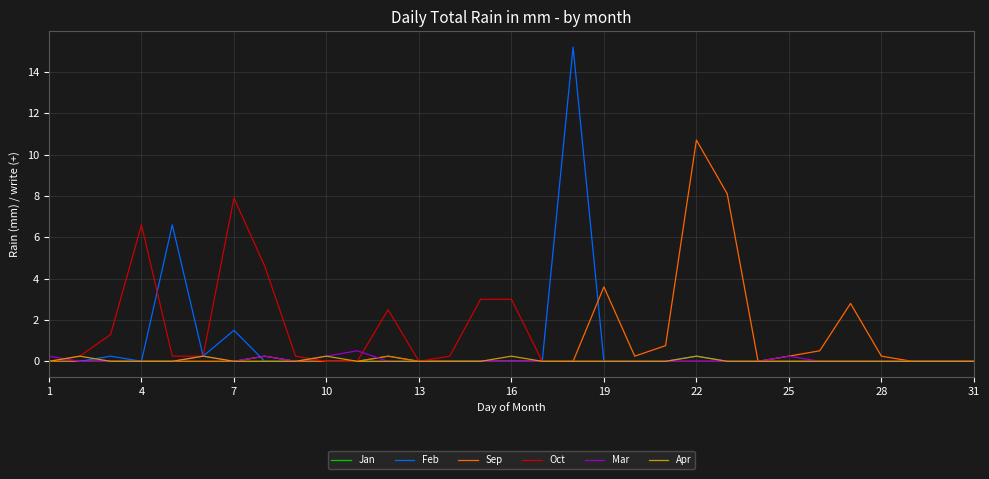

How many distinct data groups are displayed?

6